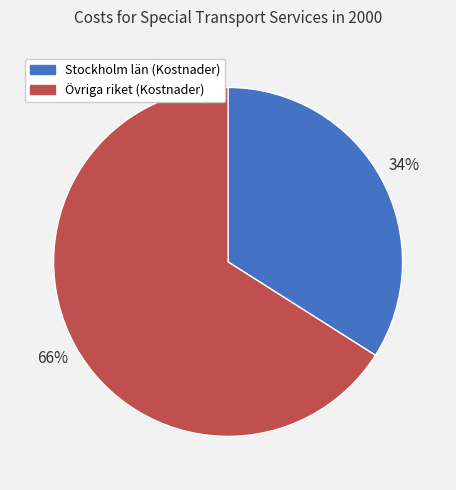

Combined, do Stockholm län (Kostnader) and Övriga riket (Kostnader) account for over 50%?

Yes